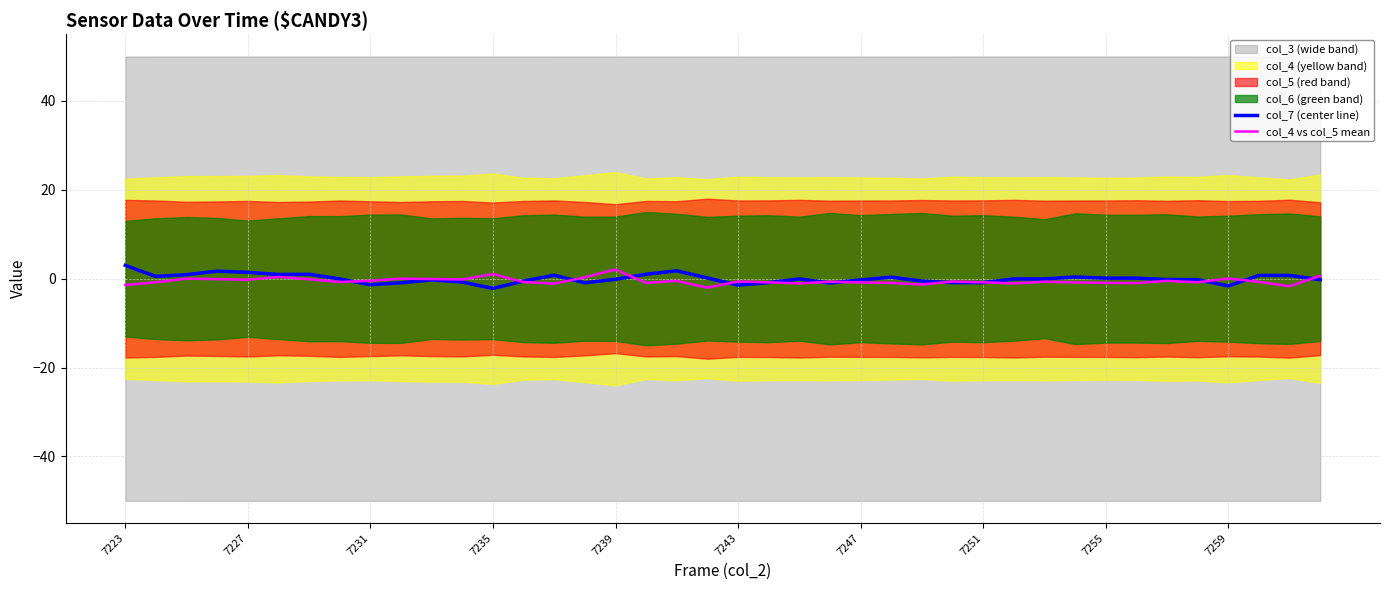

What is the minimum value for col_7 (center line)?

-2.2